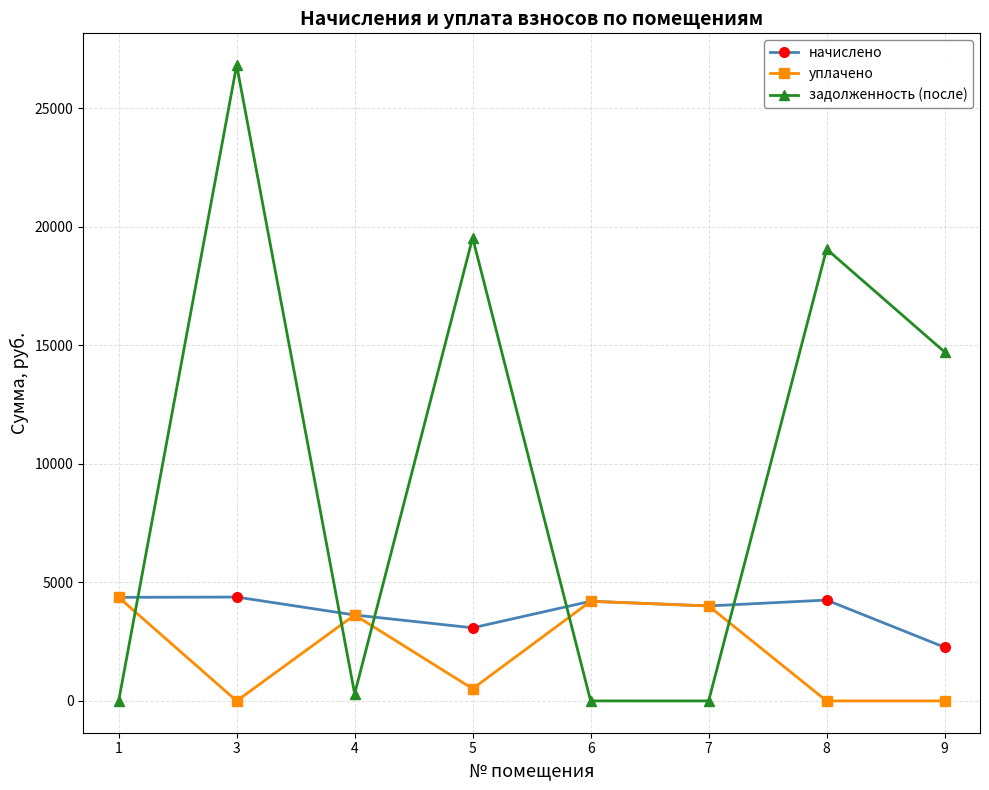

What is the difference between the maximum and minimum values in the уплачено series?

4369.3